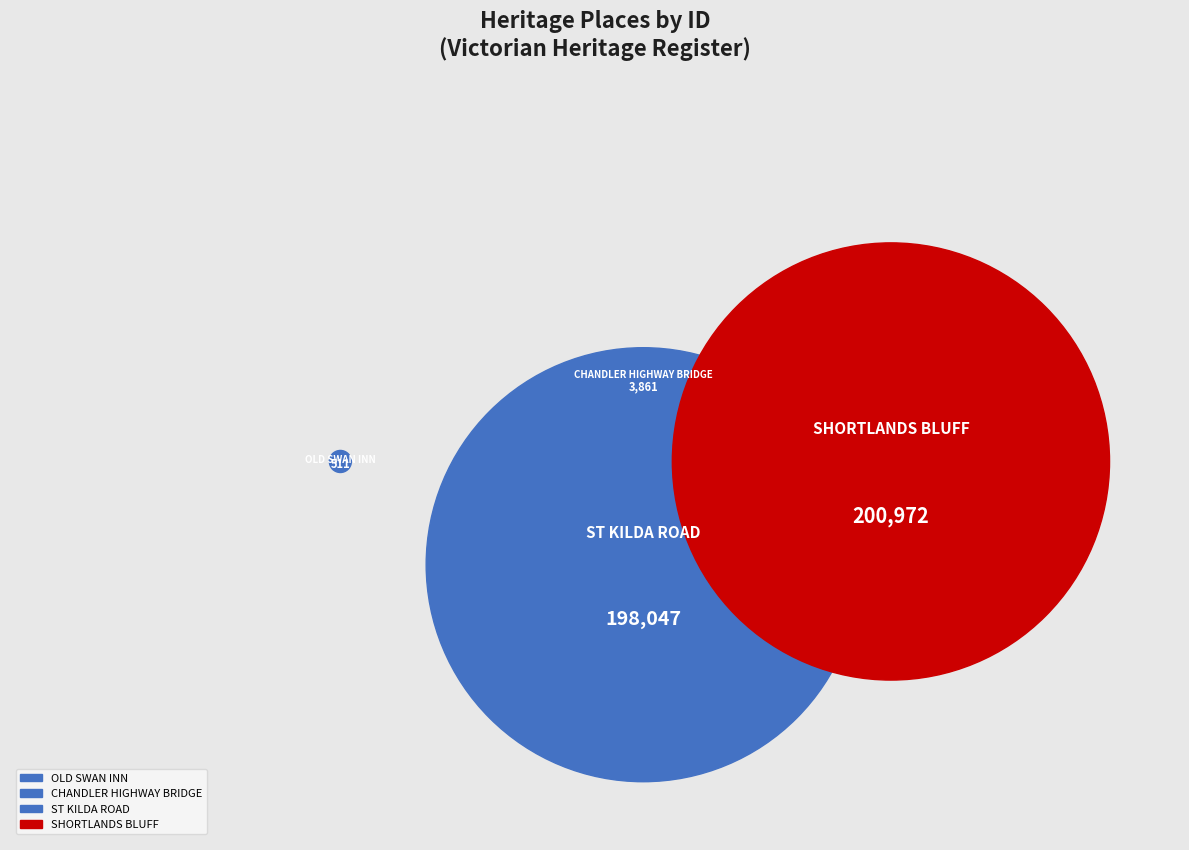

Which slice is the smallest?

OLD SWAN INN